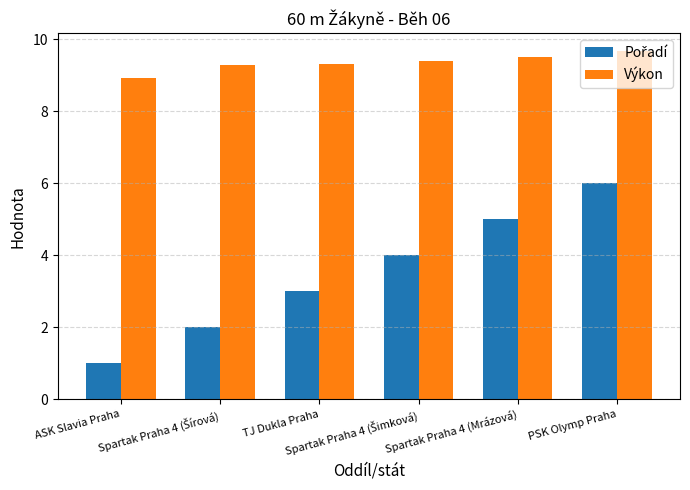

What is the greatest value displayed?

9.7